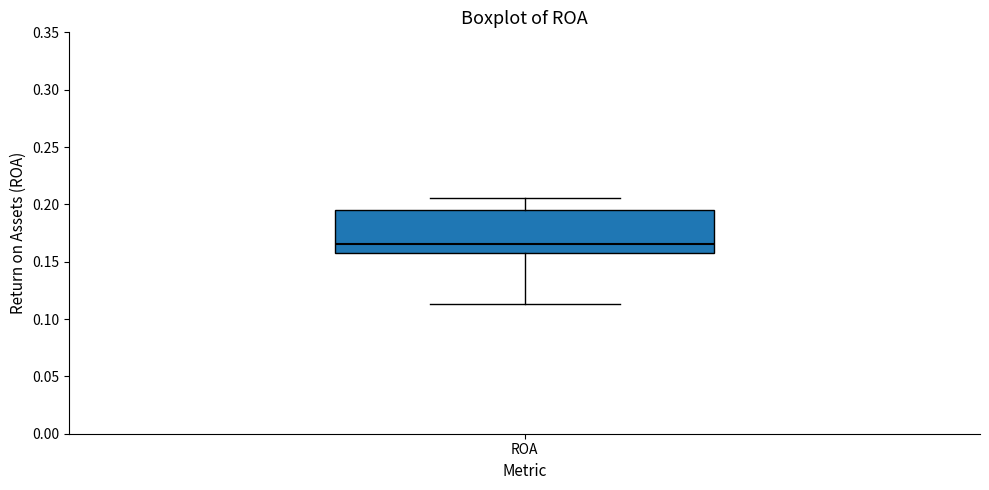

Read this box plot against the y-axis: the position of the median line, the range covered by the box, and the ends of both whiskers. The values are not printed on the chart, so give them approximately, as read against the axis.

median 0.165, box 0.160 to 0.195, whiskers 0.115 to 0.205